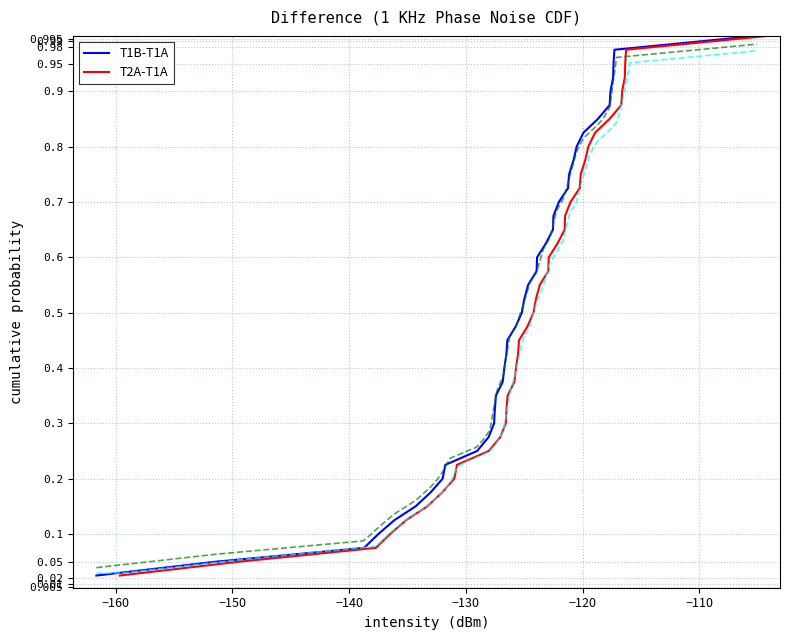

True or false: T2A-T1A and T1B-T1A intersect in this chart.

False